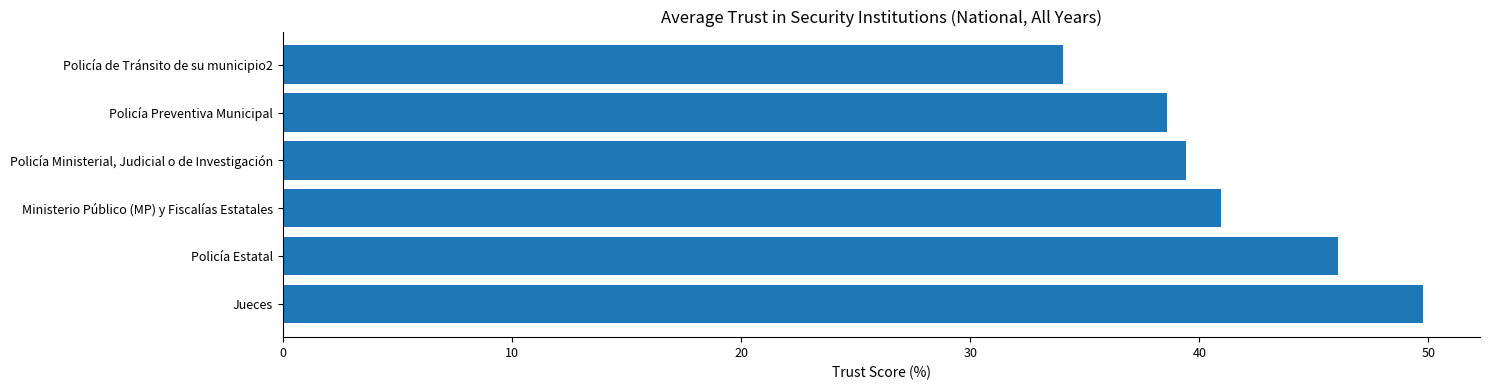

List the labels in order of value, smallest first.

Policía de Tránsito de su municipio2, Policía Preventiva Municipal, Policía Ministerial, Judicial o de Investigación, Ministerio Público (MP) y Fiscalías Estatales, Policía Estatal, Jueces